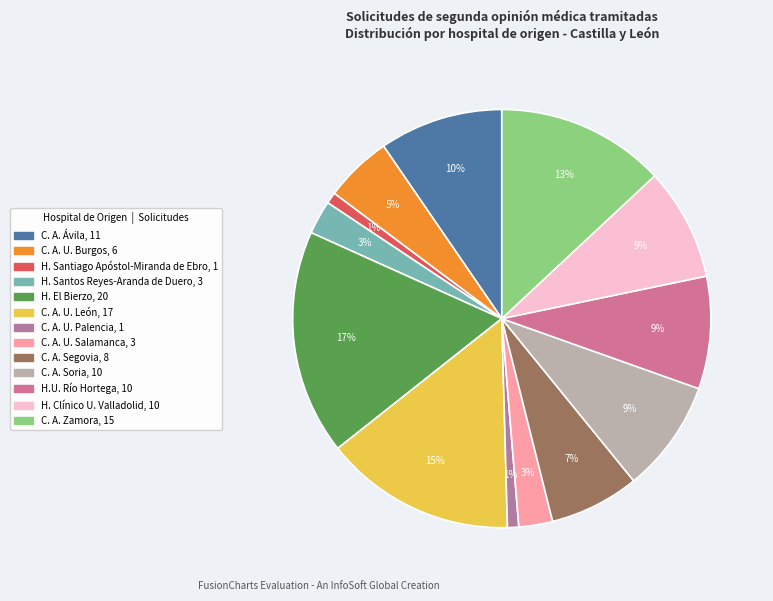

True or false: C. A. U. Palencia accounts for 1% of the total.

True